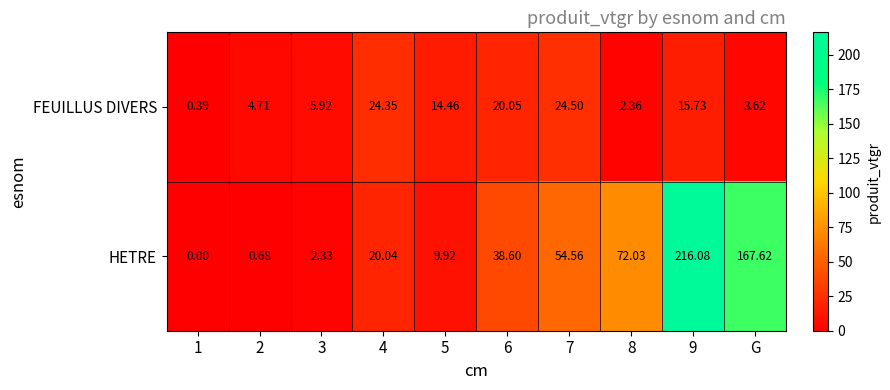

How many values in the FEUILLUS DIVERS series exceed 14?

5